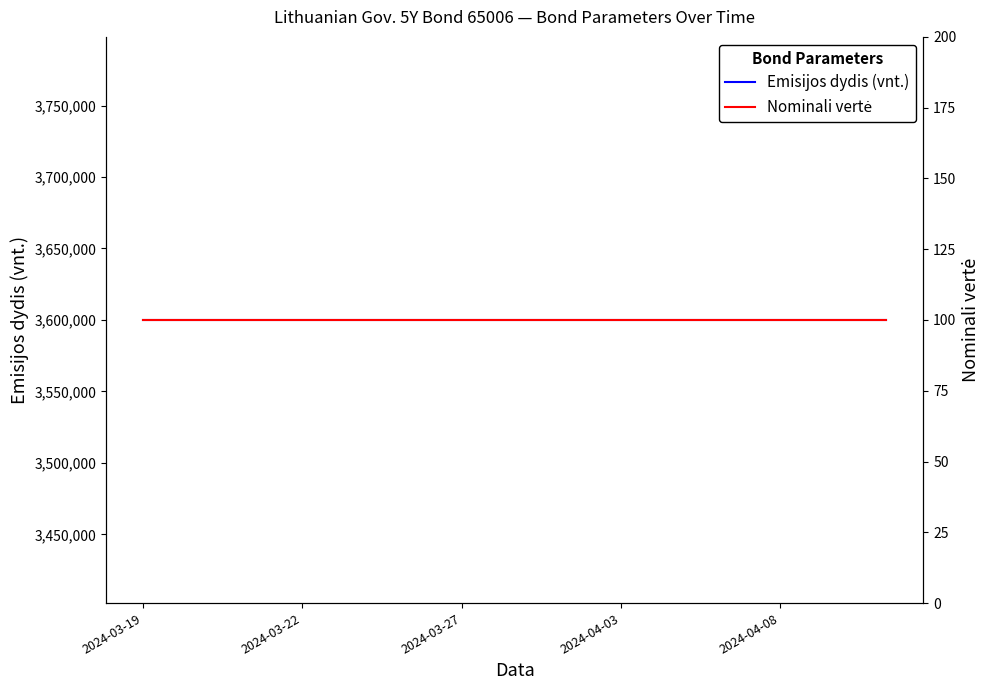

Is it true that Emisijos dydis (vnt.) equals 3600000 at 14?

True